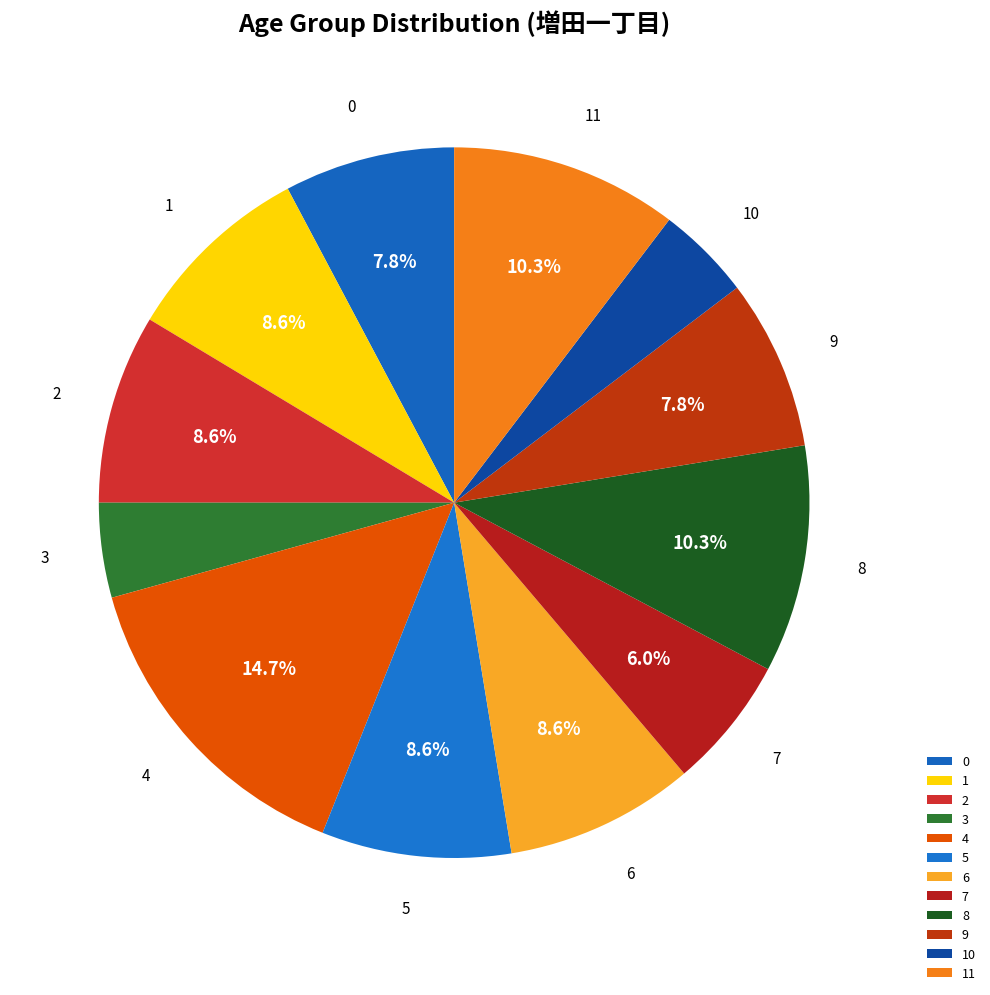

True or false: 5 accounts for 9% of the total.

True